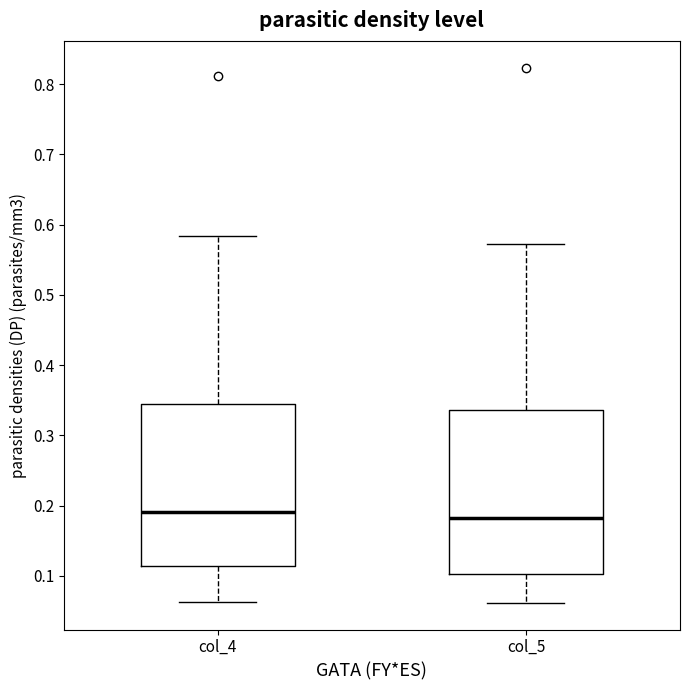

Reading left to right, read every box against the y-axis: the position of its median line, the range the box covers, and the ends of its whiskers. The values are not printed on the chart, so give them approximately, as read against the axis.

col_4: median 0.19, box 0.11 to 0.34, whiskers 0.06 to 0.58
col_5: median 0.18, box 0.10 to 0.34, whiskers 0.06 to 0.57